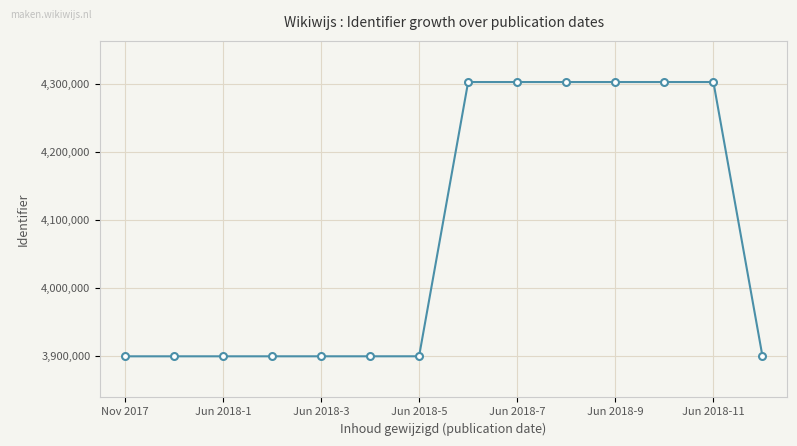

True or false: the data has more than 0 interior local peaks.

True